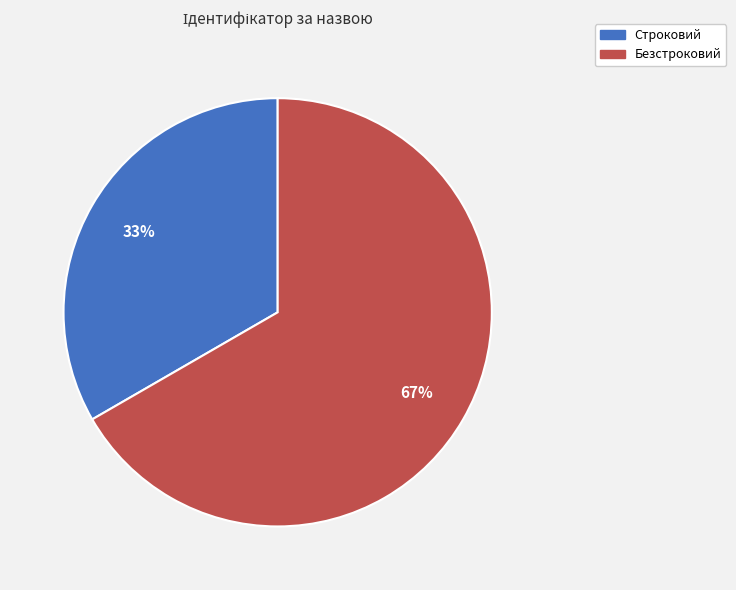

The Строковий slice represents 21% of the pie. True or false?

False